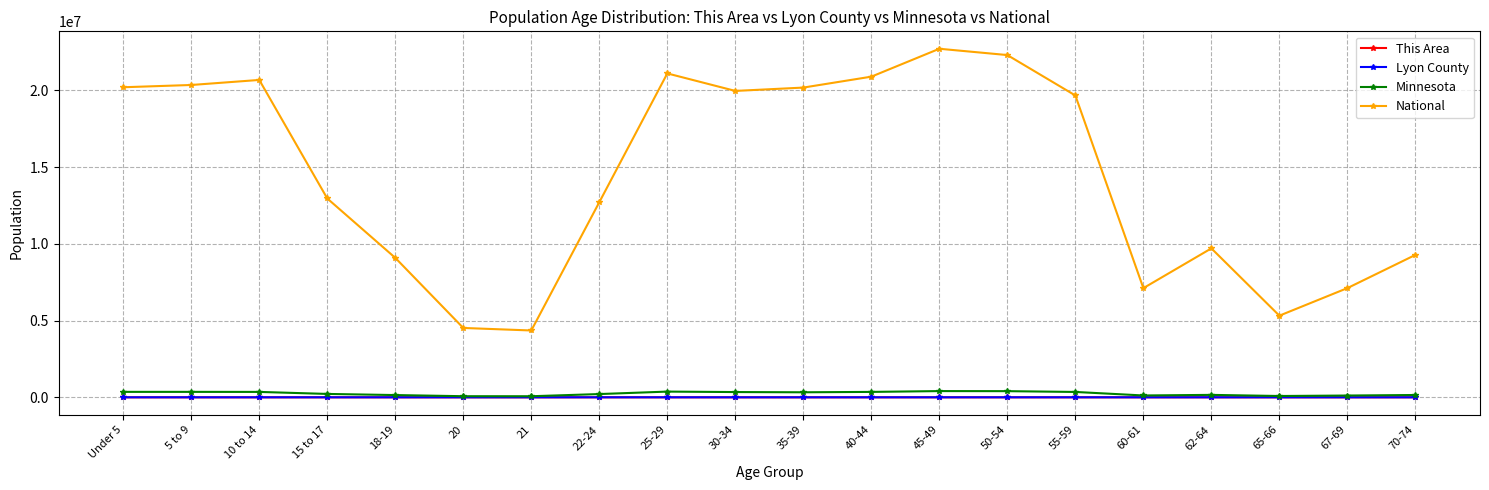

True or false: National and Lyon County cross at least once.

False